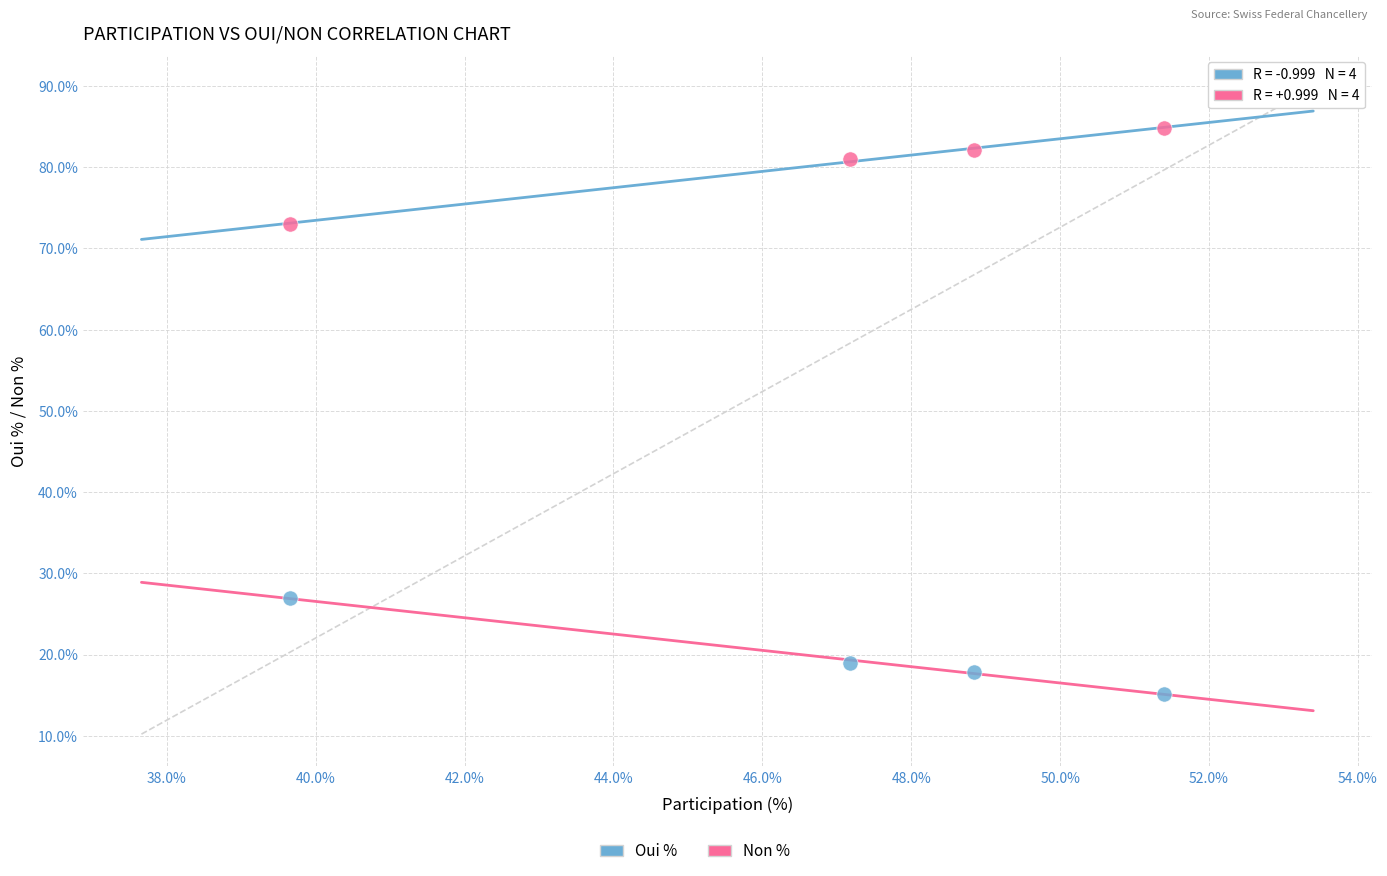

Across all data points, what is the range of Y values (max minus min)?

69.6